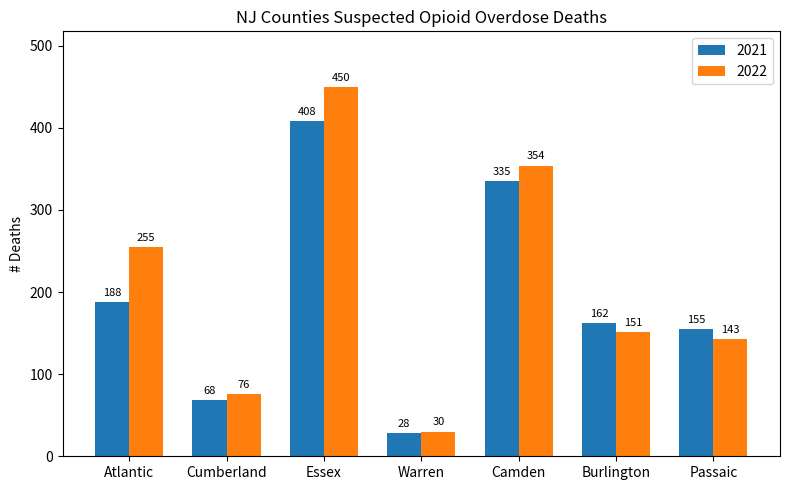

How many bars are there in total?

14